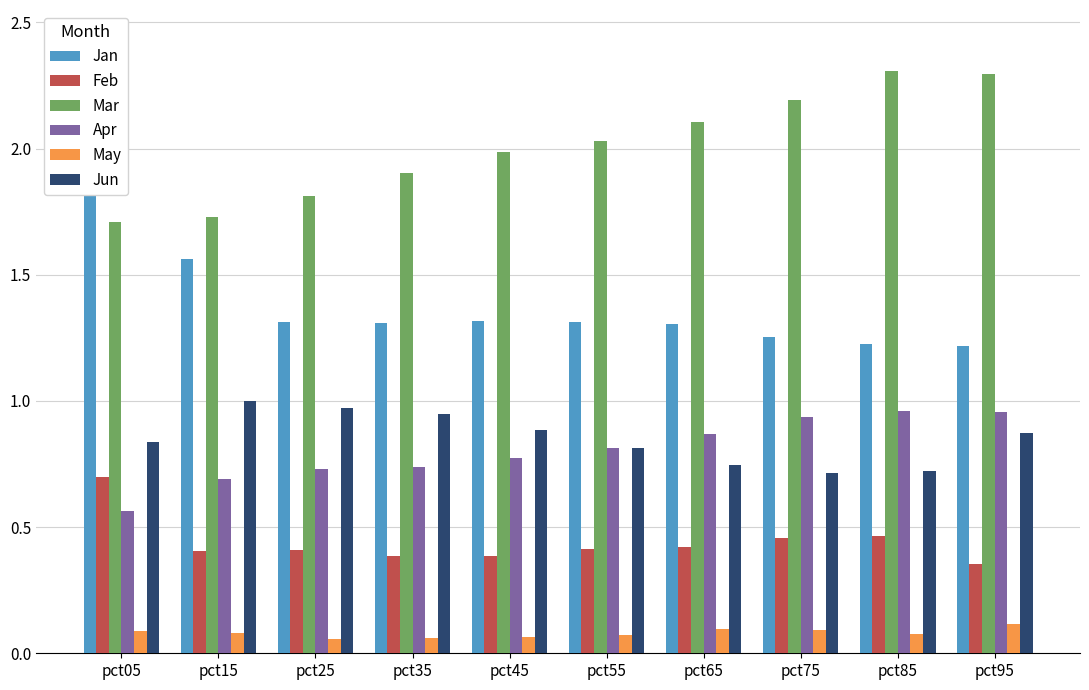

Are the bars grouped side by side (vs. stacked)?

Yes